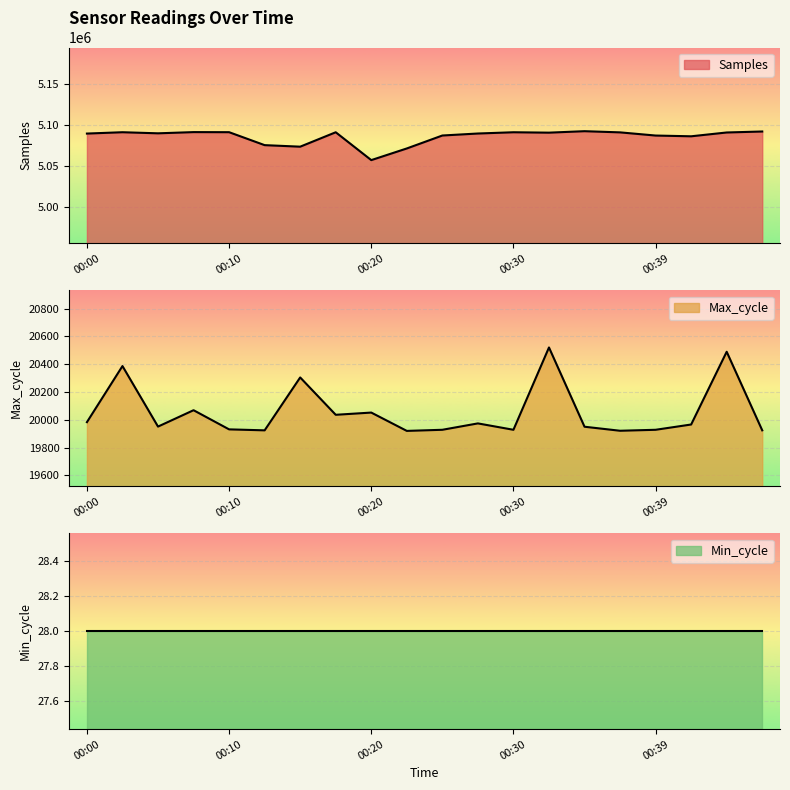

What is the sum of the Samples values at 00:03 and 00:44?

10181691